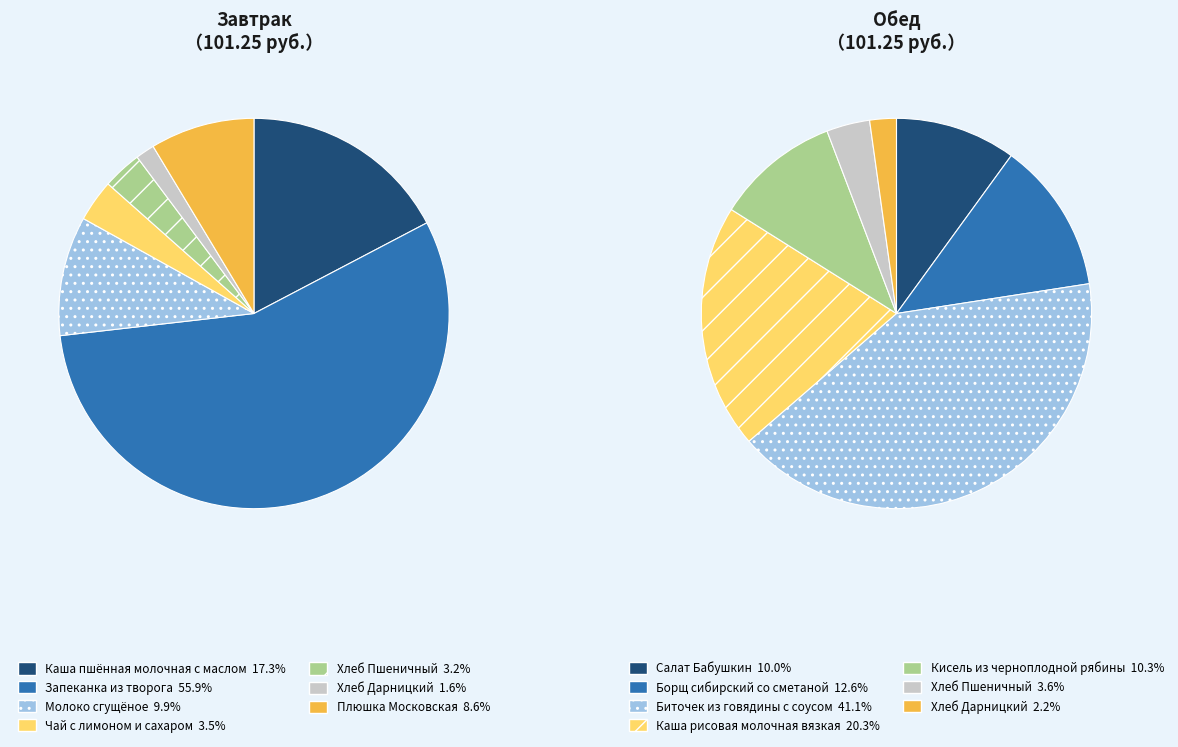

Combined, what portion of the pie is 3 and 6?

12.1%